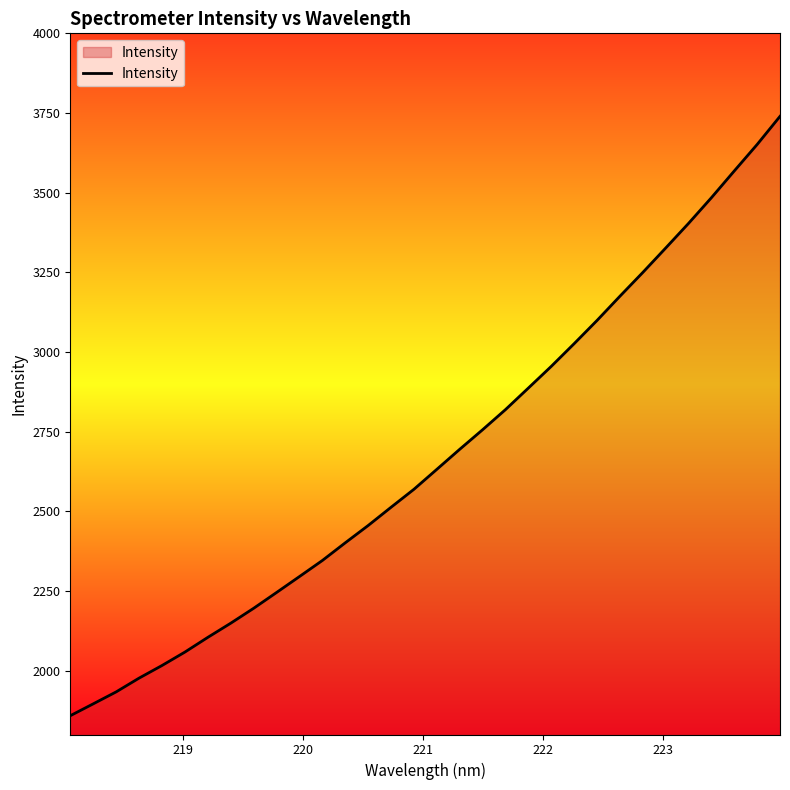

What is the maximum value shown in the chart?

3739.6